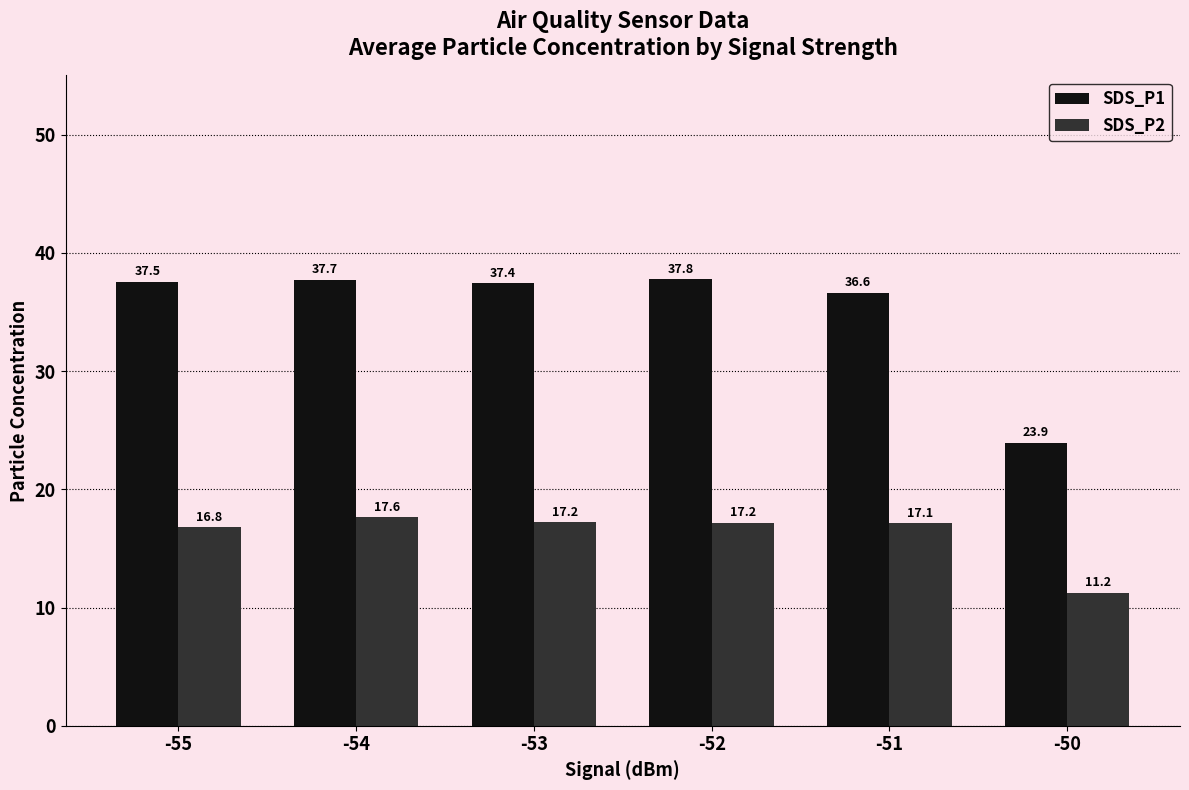

List the series in order of their peak value, highest first.

SDS_P1, SDS_P2